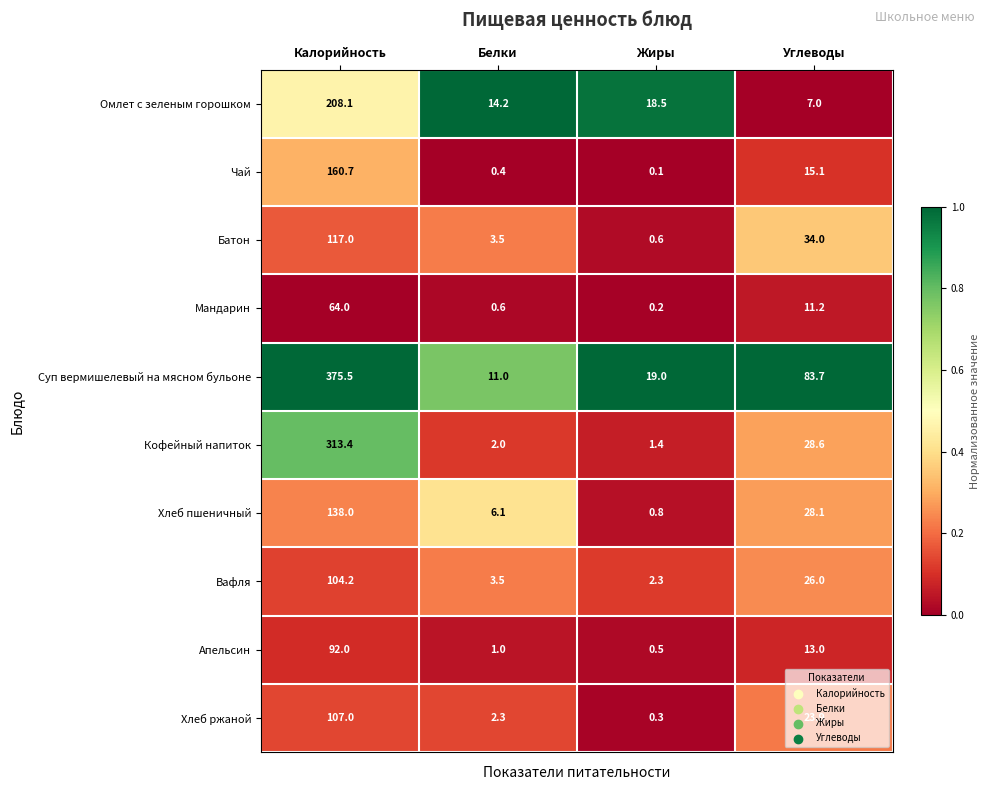

What is the difference between the maximum and minimum values in the Кофейный напиток series?

312.0